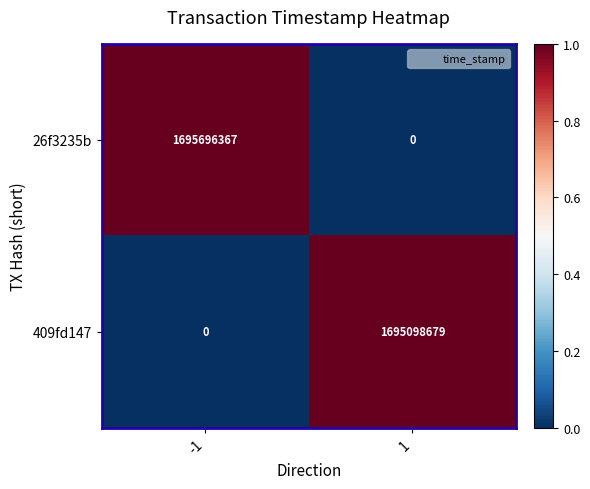

What is the difference between the 26f3235b values at -1 and 1?

1695696367